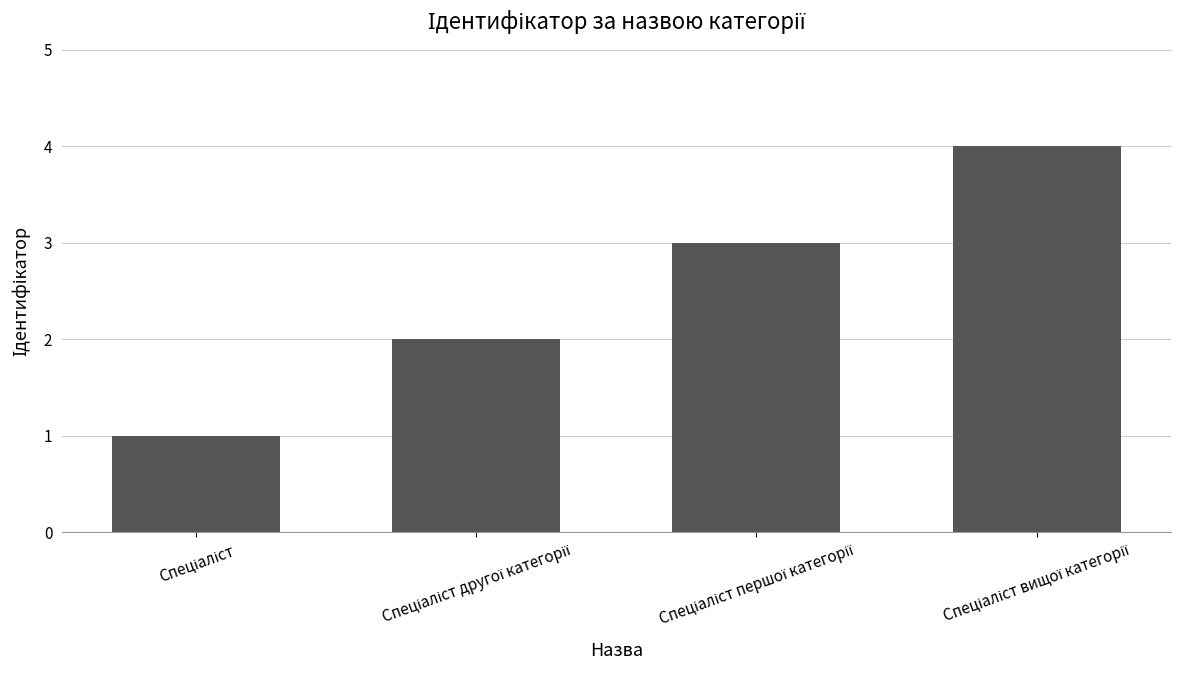

What is the sum of all values?

10